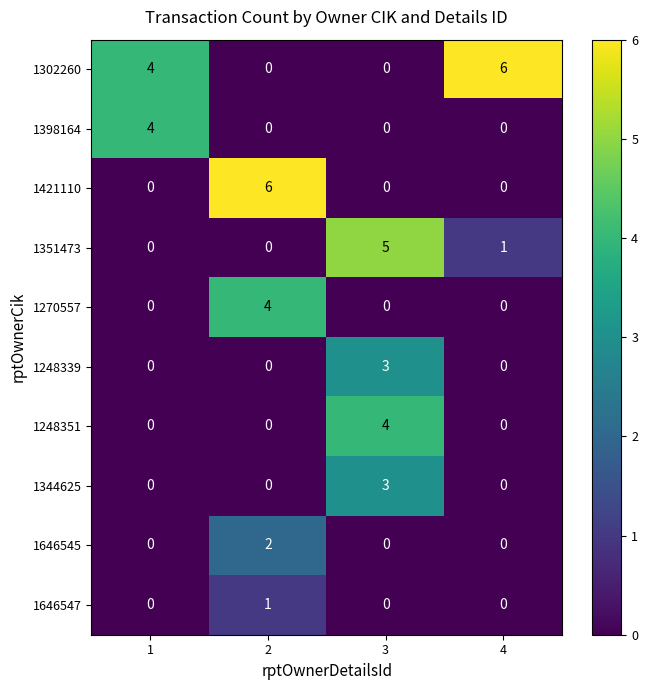

What is the difference between the maximum and minimum values in the 1302260 series?

6